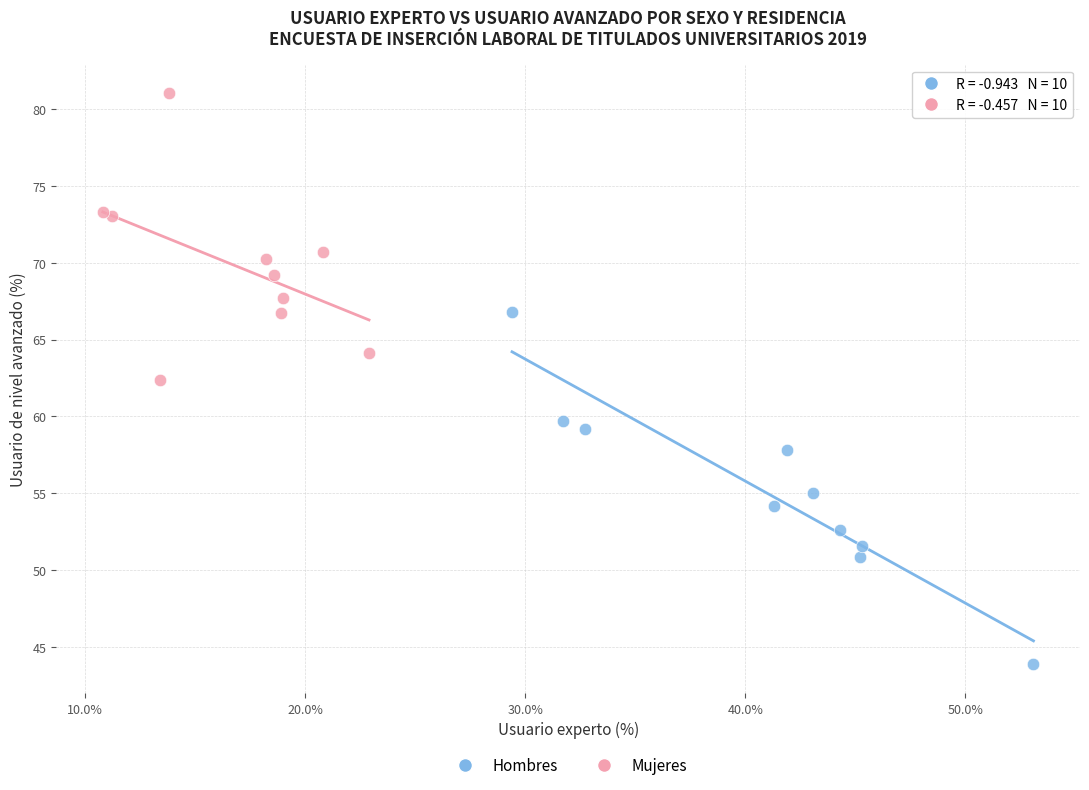

Which series reaches the maximum Y coordinate?

Mujeres